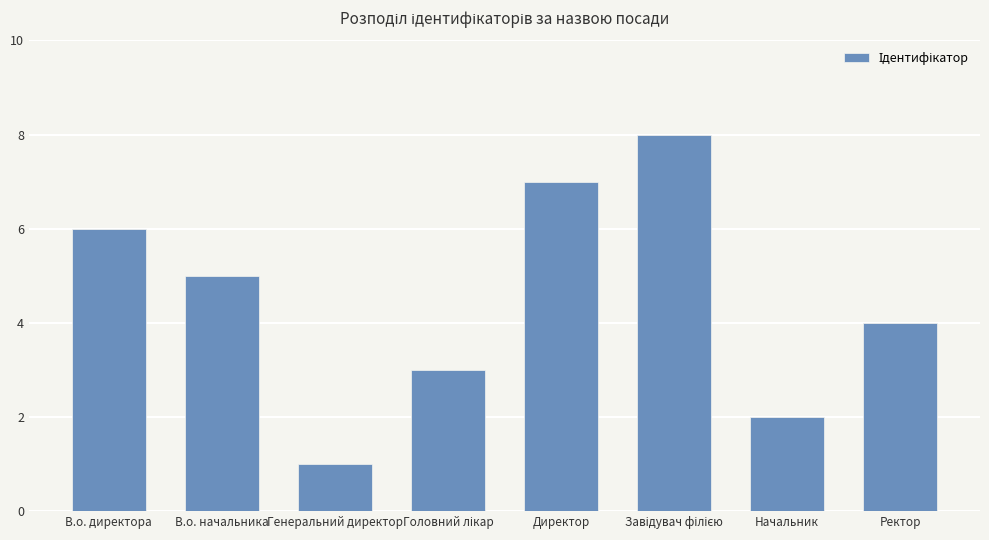

What is the value of the 7th bar from the left?

2